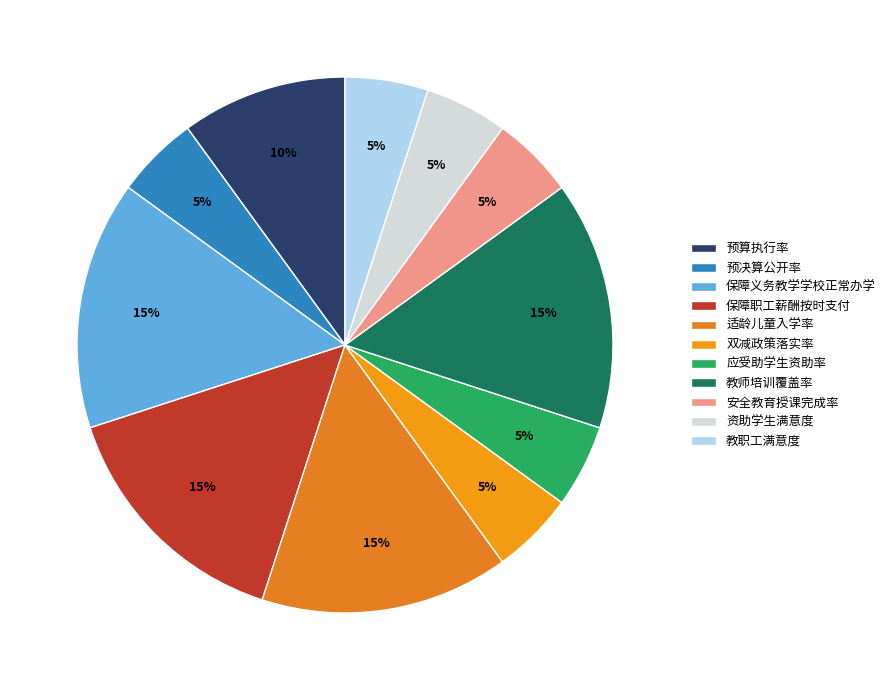

How many segments does this pie chart have?

11